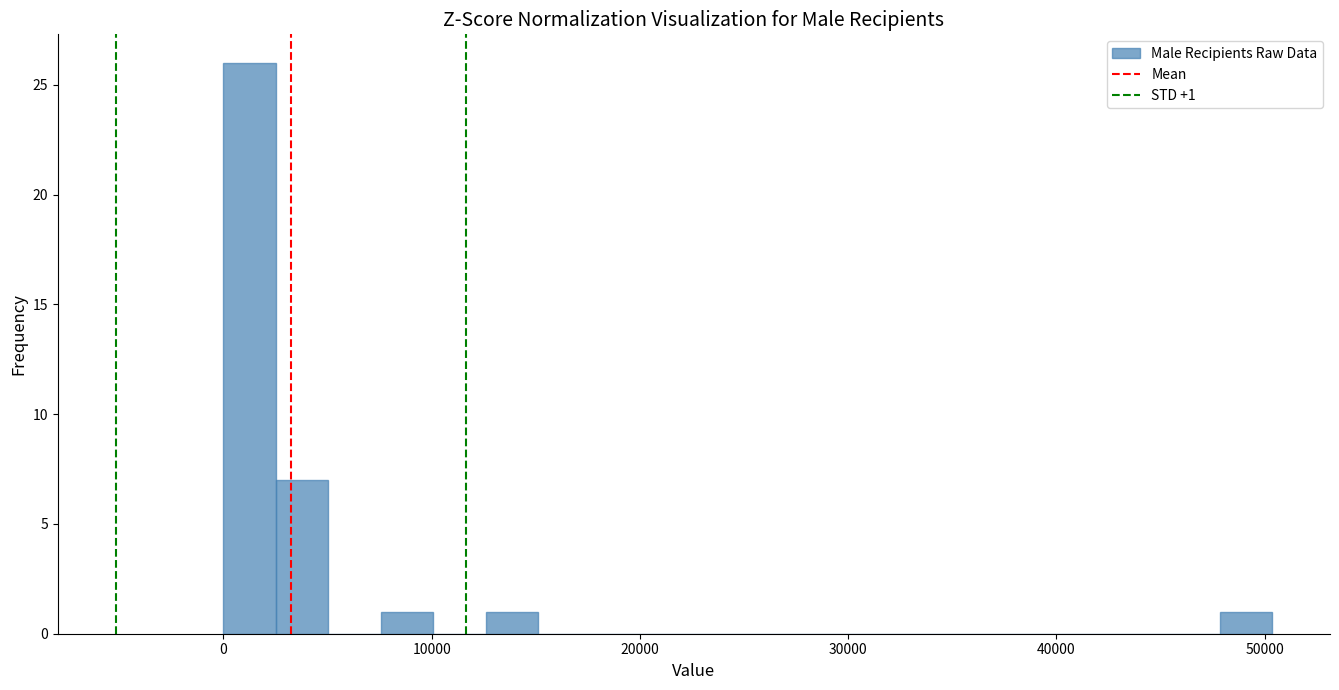

Read against the x-axis, roughly where is the centre of the tallest bar?

1000